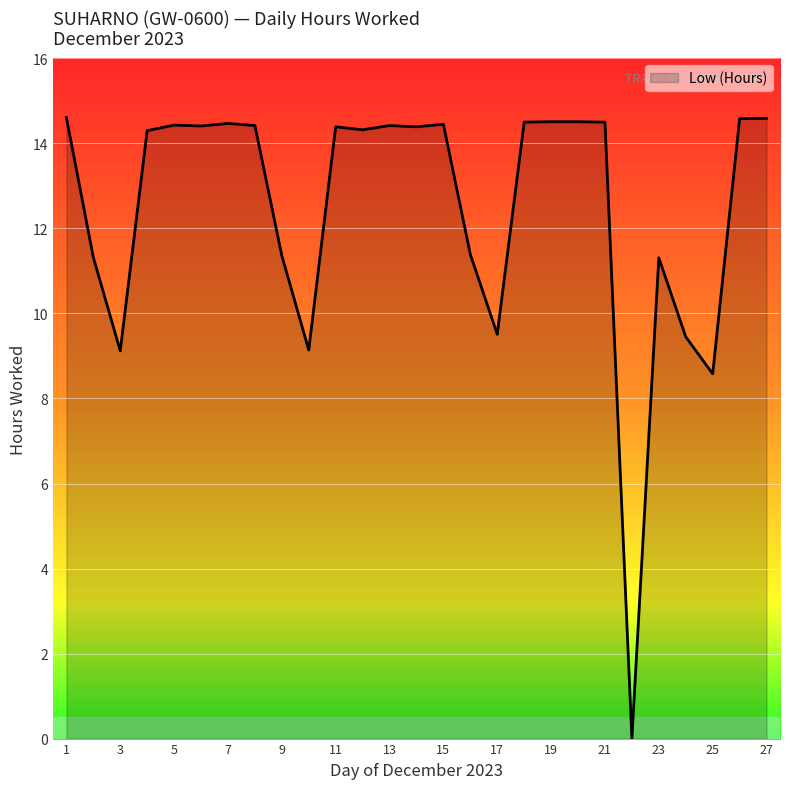

What is the maximum value shown in the chart?

14.6